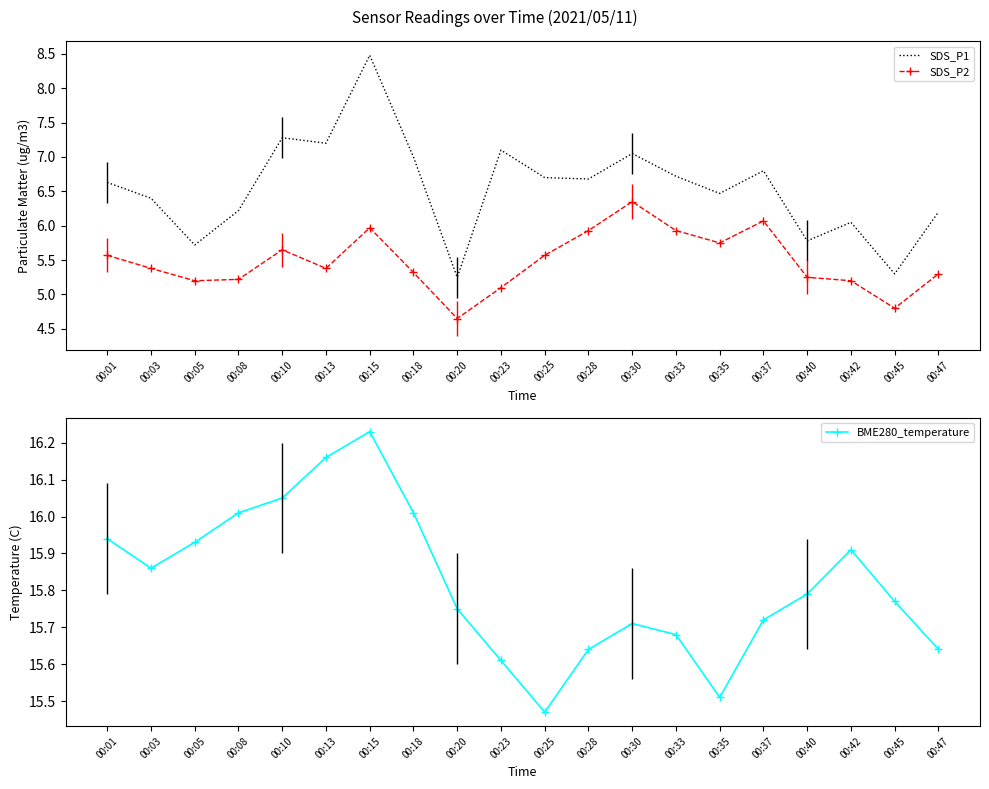

Which series changed the most between 00:15 and 00:35?

SDS_P1